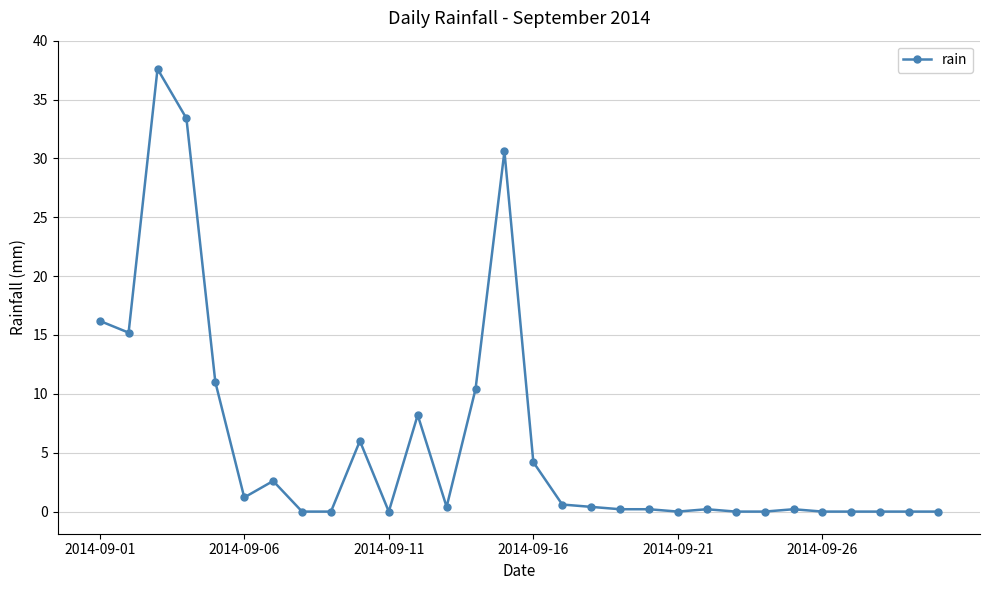

True or false: the data has more than 2 interior local peaks.

True